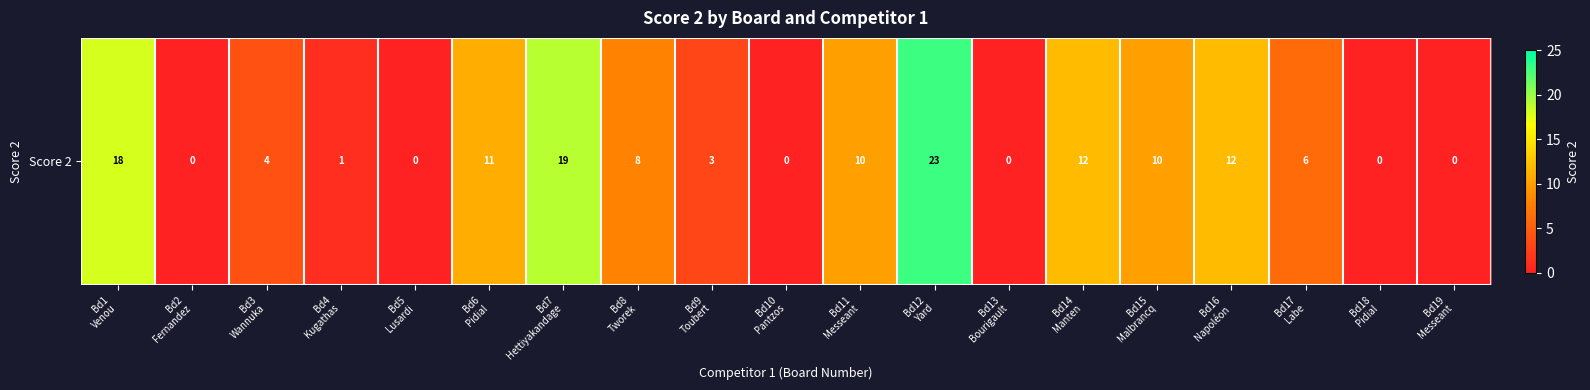

The chart shows a value of 12 at Bd16
Napoléon. True or false?

True